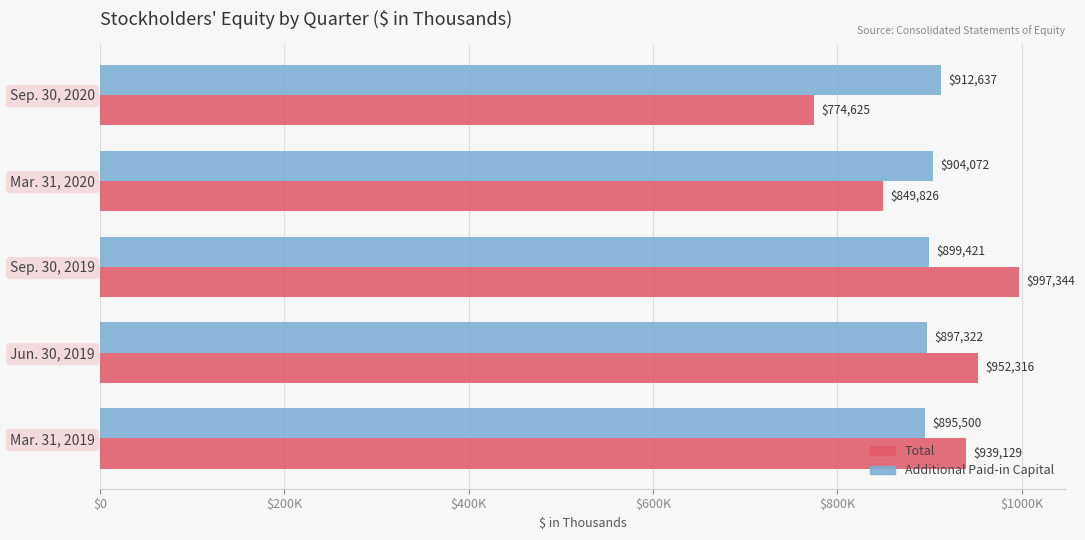

At which label is Additional Paid-in Capital closest to 904068?

Mar. 31, 2020